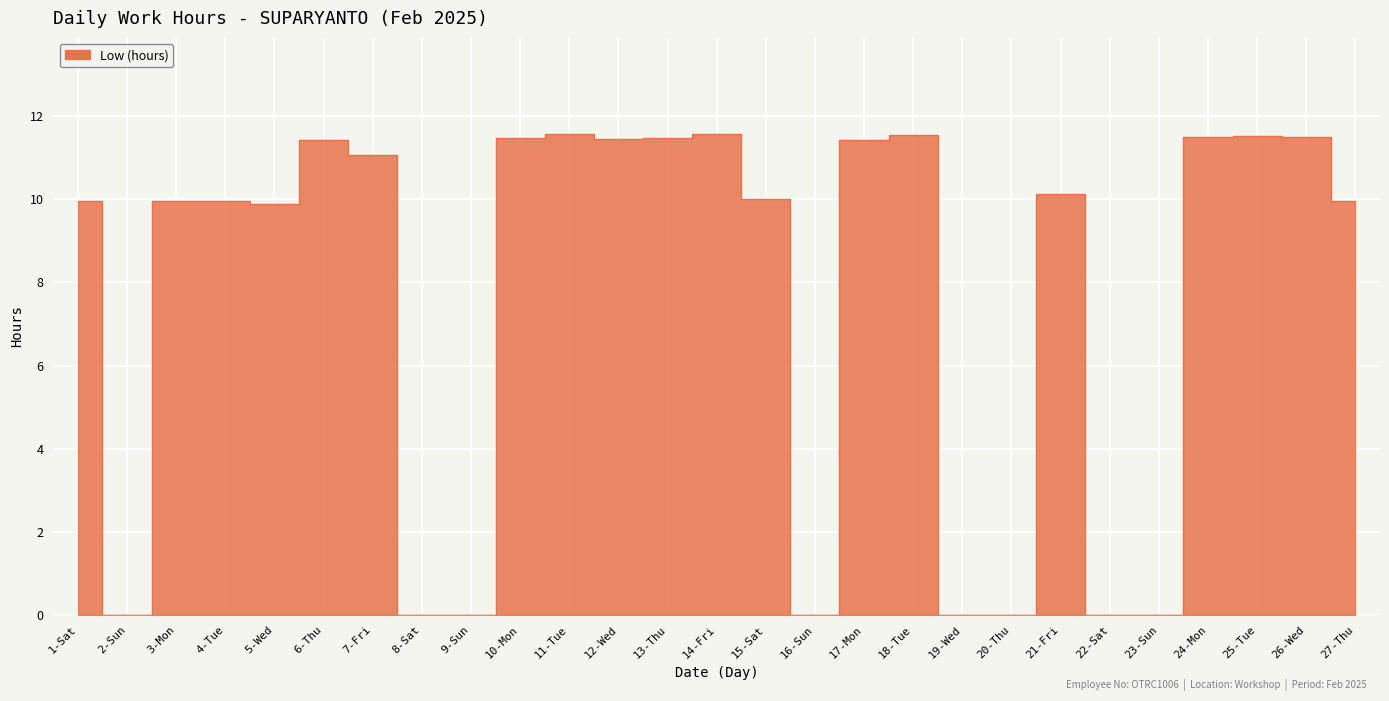

What is the change in value from 2-Sun to 18-Tue?

+11.5